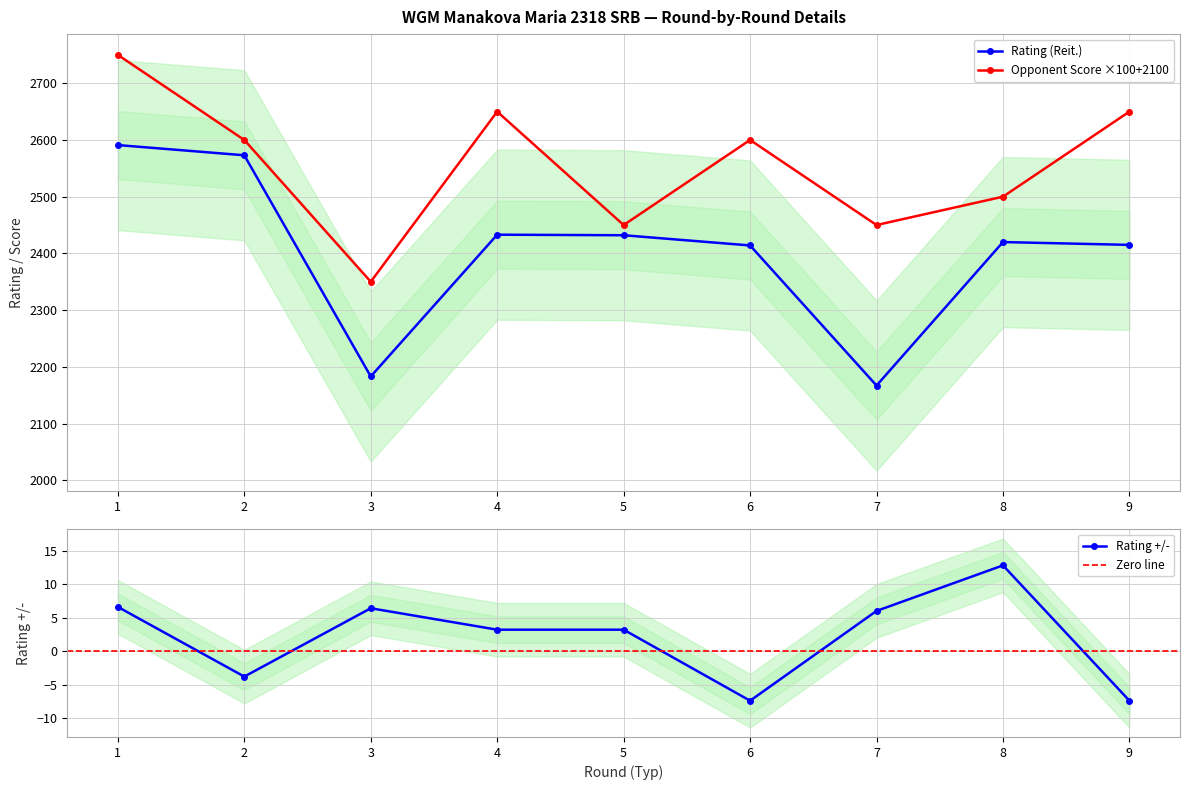

True or false: Opponent Score (Oч.) and Rating (Reit.) intersect in this chart.

False